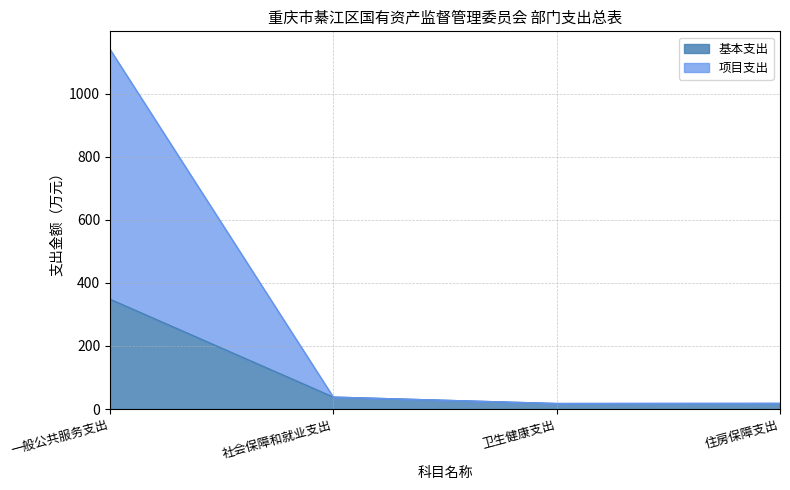

At which category is the sum across all series the highest?

一般公共服务支出